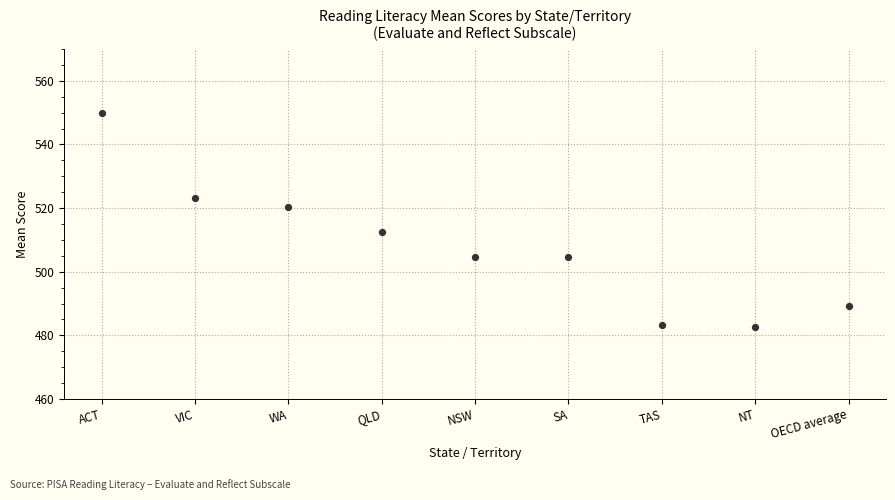

What is the average Y value?

507.8